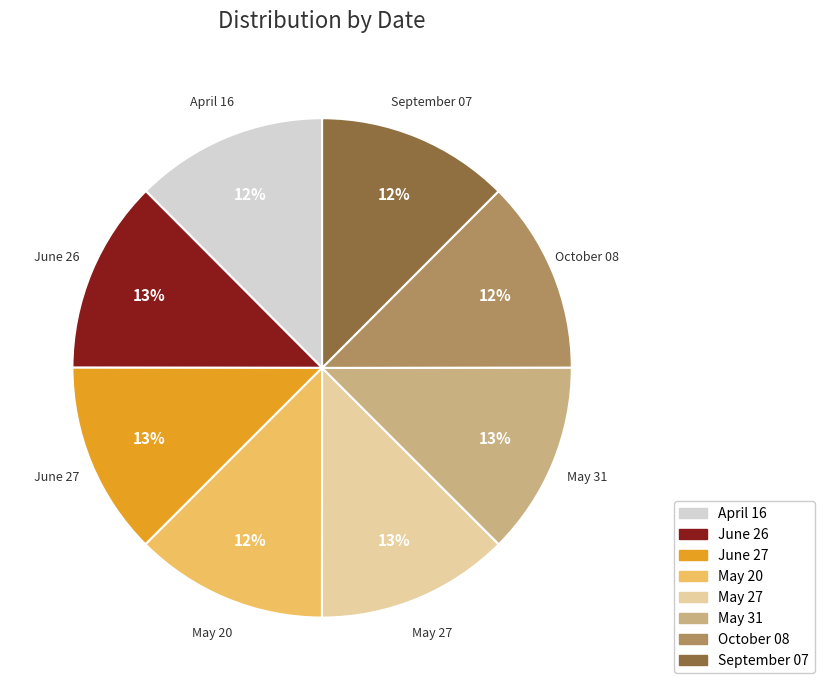

To the nearest percent, what is the average slice percentage?

12%